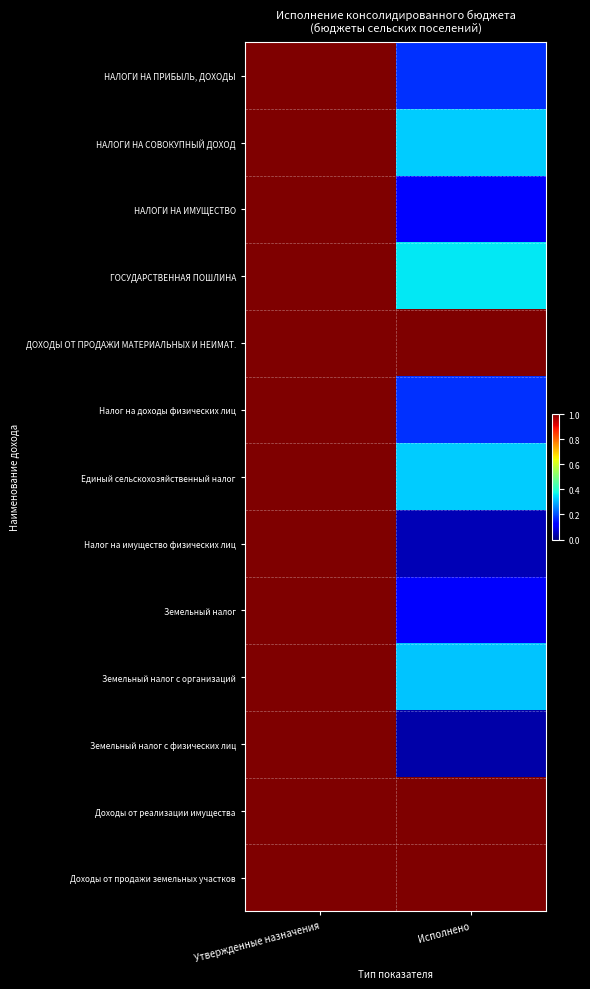

What is the total value across all series at Исполнено?

5.0